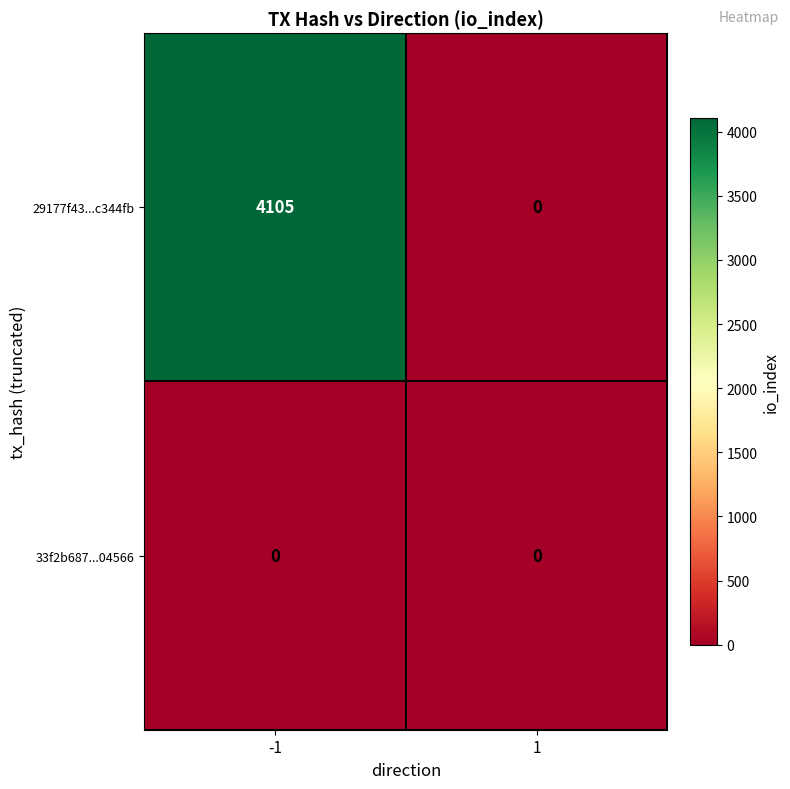

The value of 29177f43...c344fb at -1 is 1201. True or false?

False